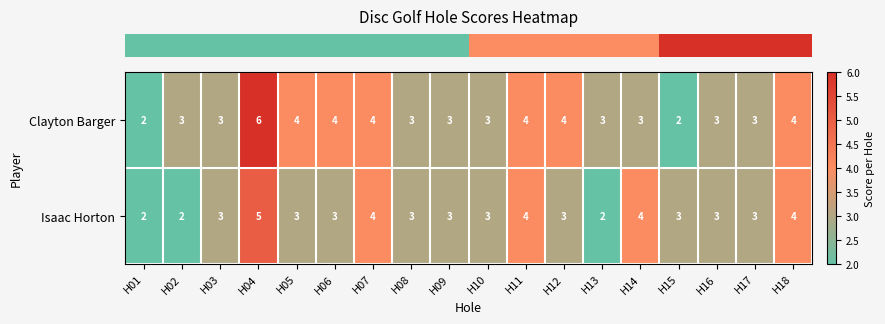

List the series in order of their overall mean, highest first.

Clayton Barger, Isaac Horton